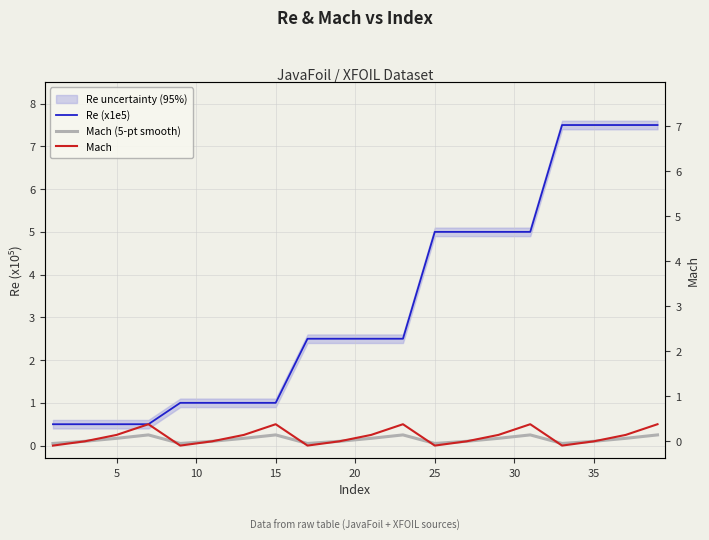

True or false: Mach (5-pt smooth) and Re (x1e5) cross at least once.

False